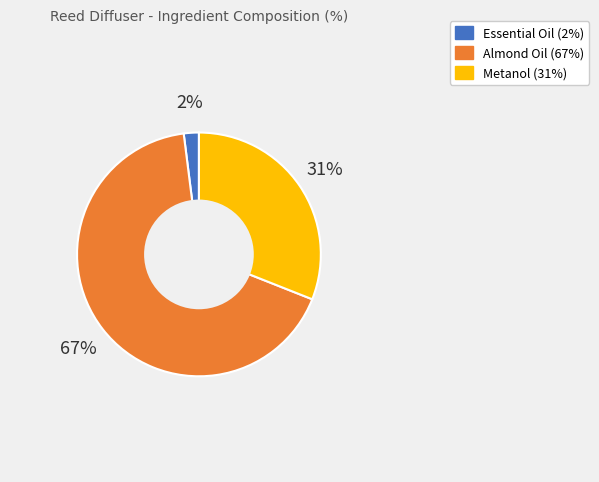

Is it true that Almond Oil is 79% of the pie?

False